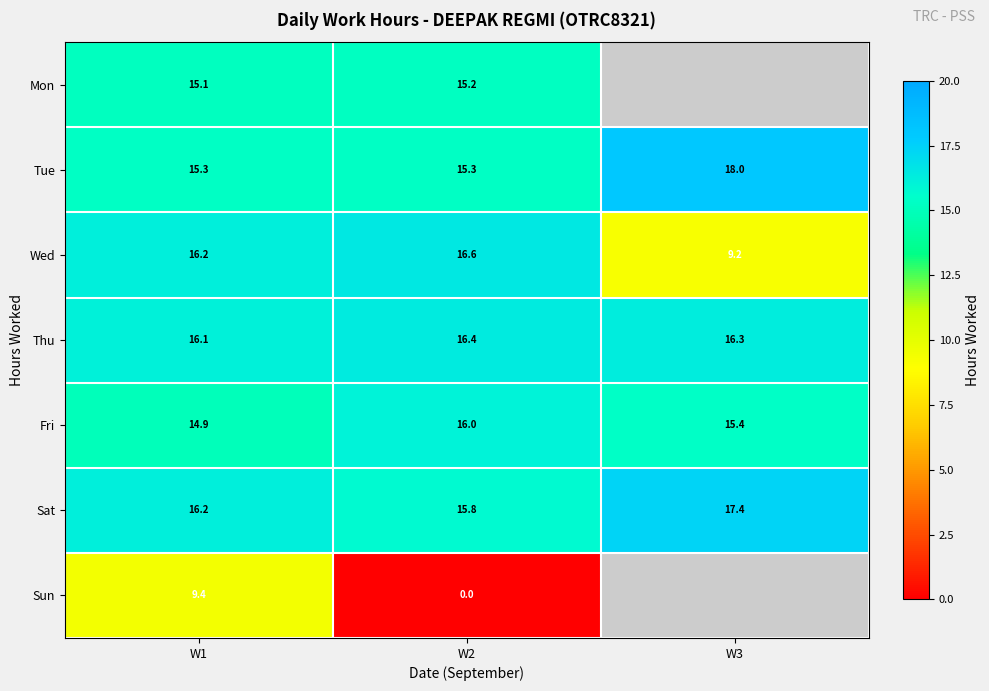

At W2, list the series in order from smallest to largest.

Sun, Mon, Tue, Sat, Fri, Thu, Wed